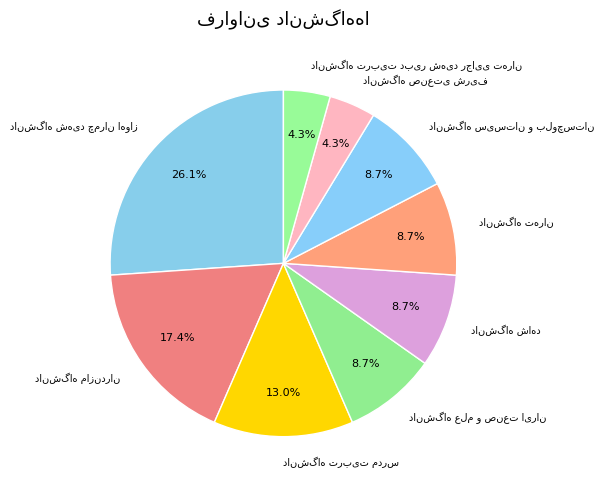

How many slices are in this pie chart?

9